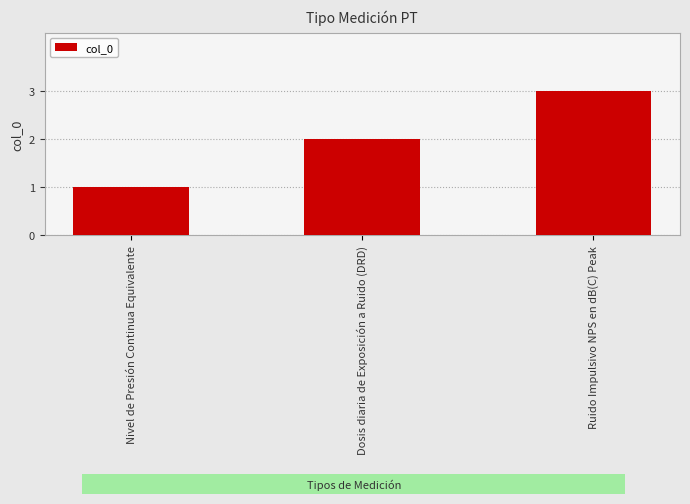

Rank the categories by value from highest to lowest.

Ruido Impulsivo NPS en dB(C) Peak, Dosis diaria de Exposición a Ruido (DRD), Nivel de Presión Continua Equivalente